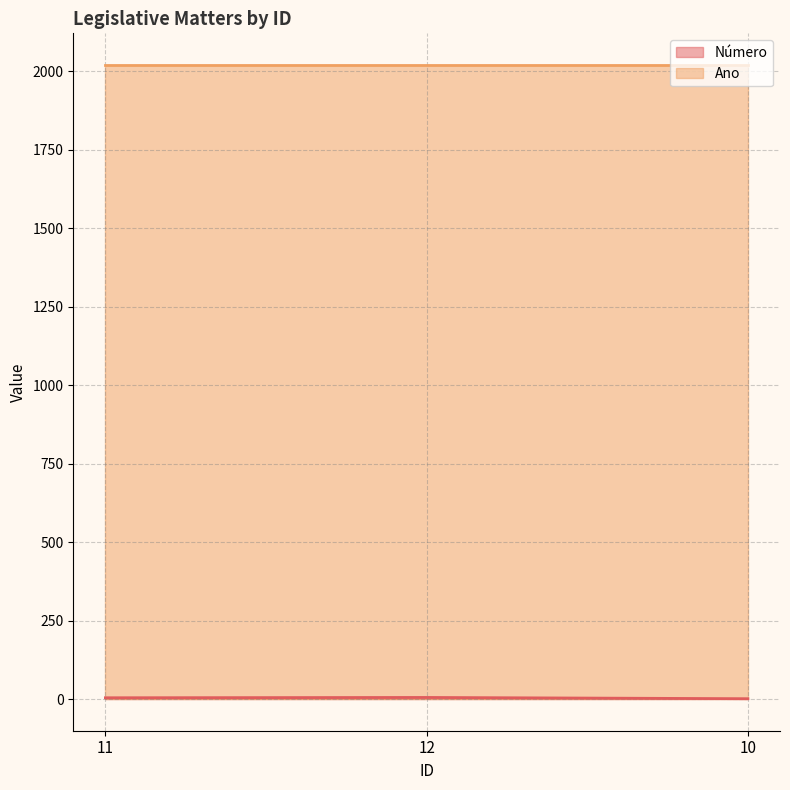

Does the chart display data point markers on the line(s)?

No